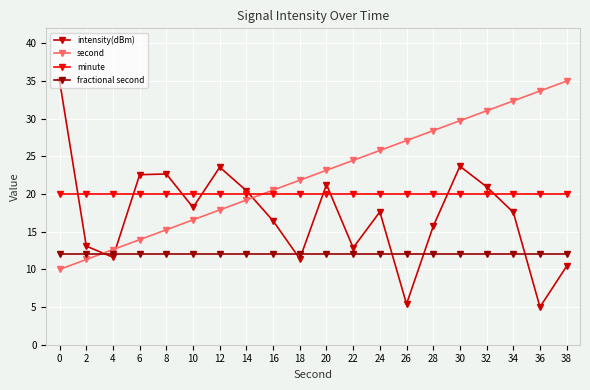

What are all the series names shown in the legend?

intensity(dBm), second, minute, fractional second